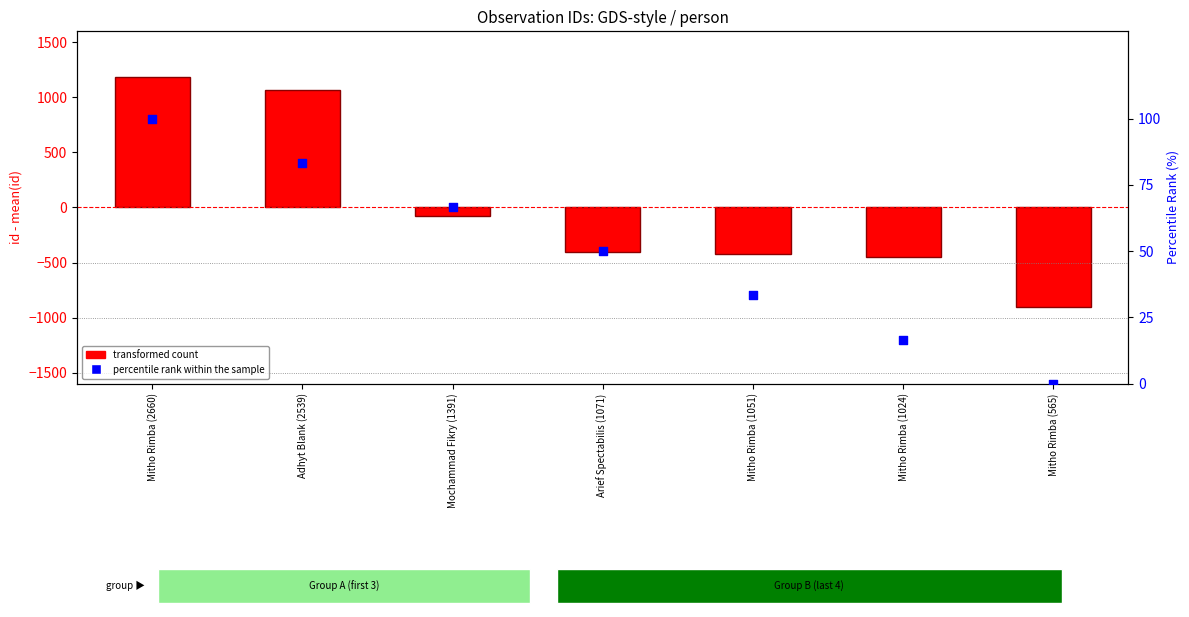

Which series has the largest Y range (max minus min)?

transformed count (id - mean)